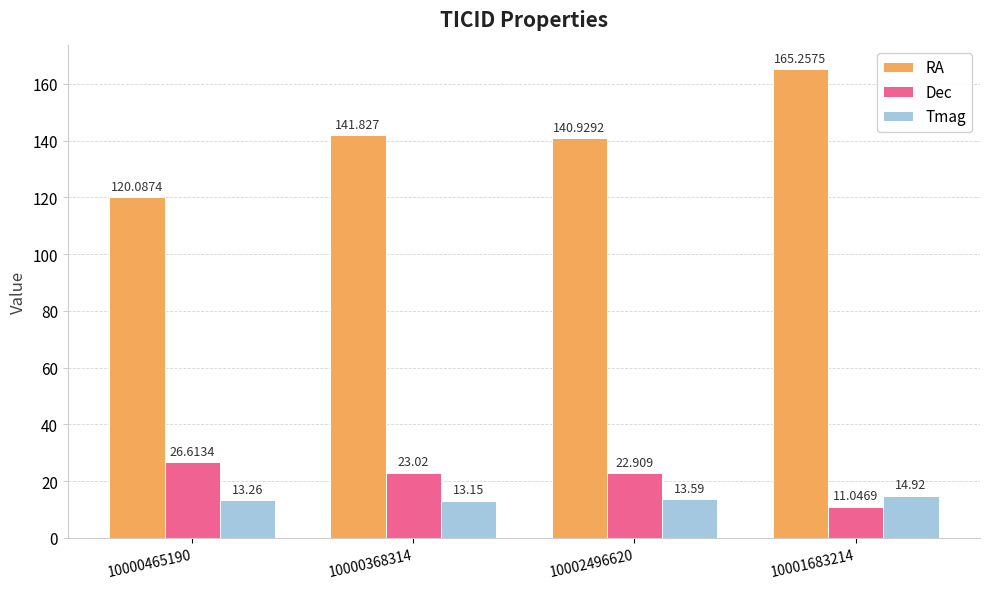

What is the difference between the Dec values at 10000465190 and 10001683214?

15.6